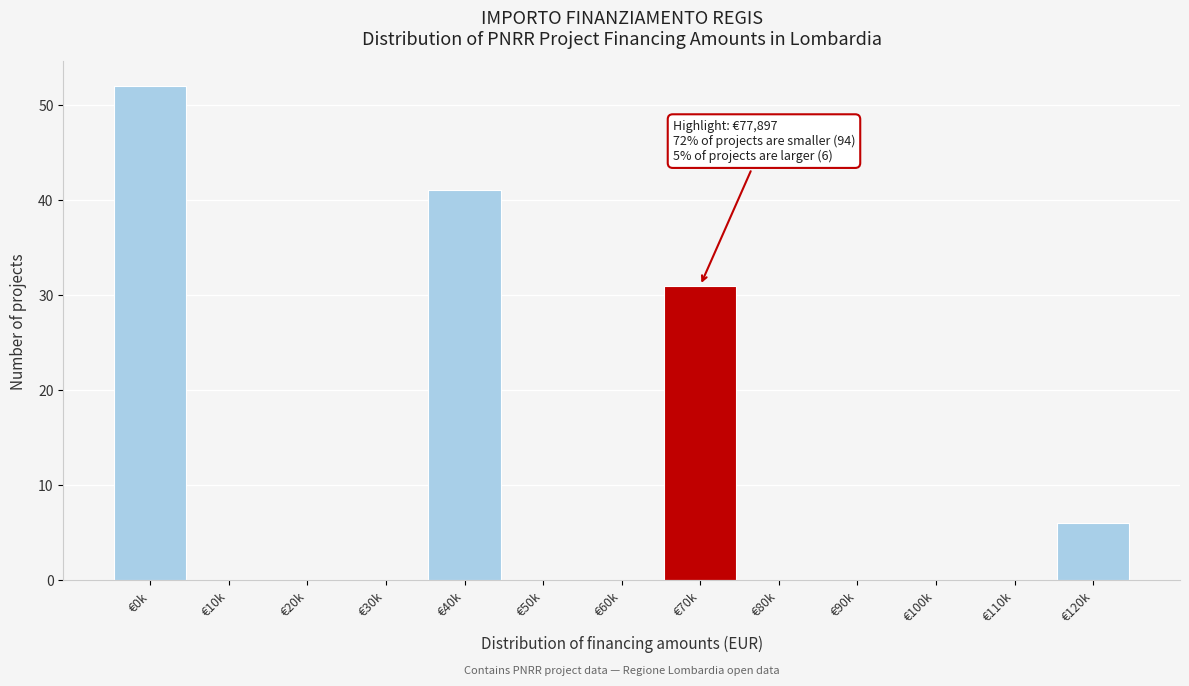

Reading left to right, what are all the values shown in this chart?

€0k=52	€10k=0	€20k=0	€30k=0	€40k=41	€50k=0	€60k=0	€70k=31	€80k=0	€90k=0	€100k=0	€110k=0	€120k=6